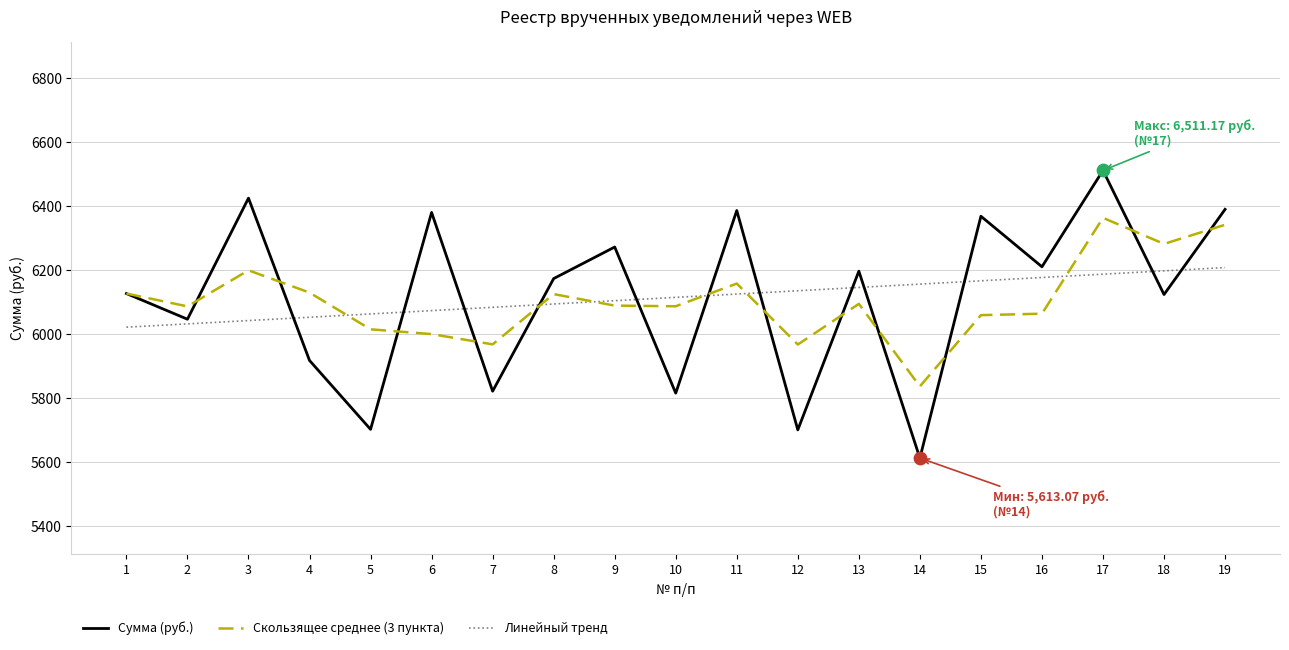

Which series has the widest spread of values?

Сумма (руб.)